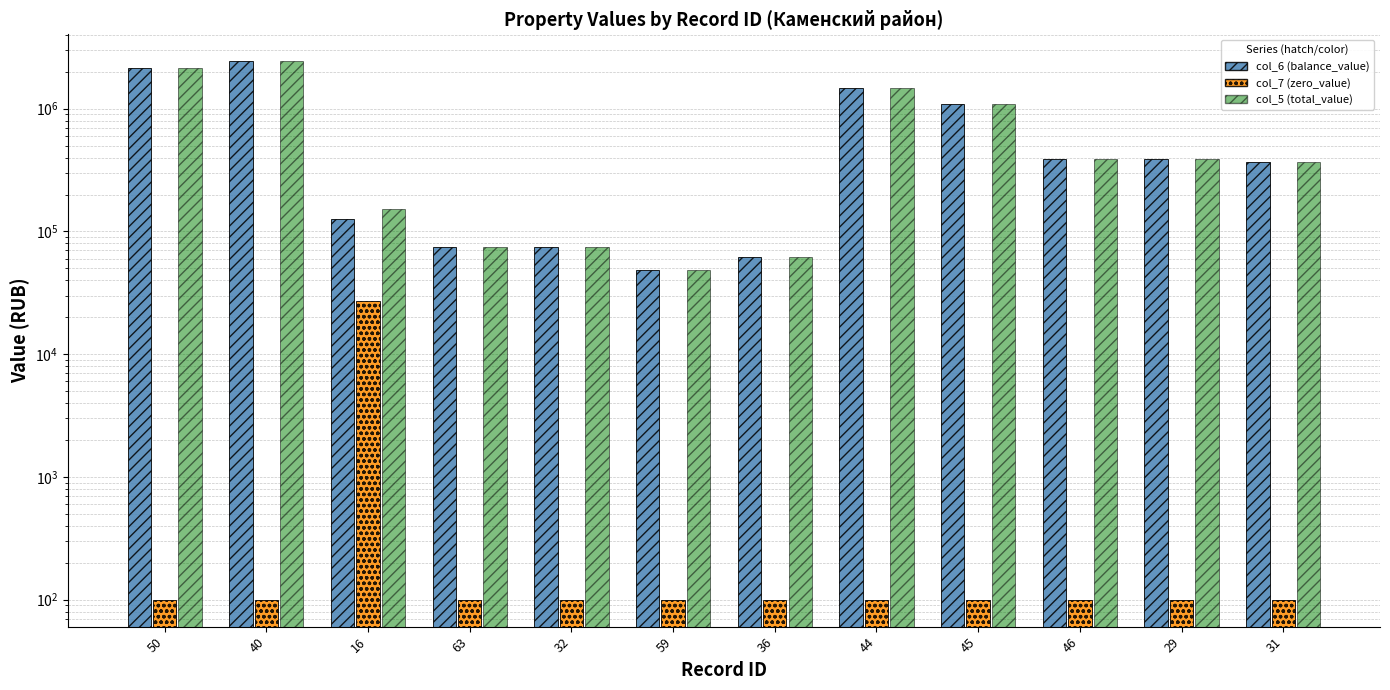

How many data points in col_6 (balance_value) are less than 386671?

6